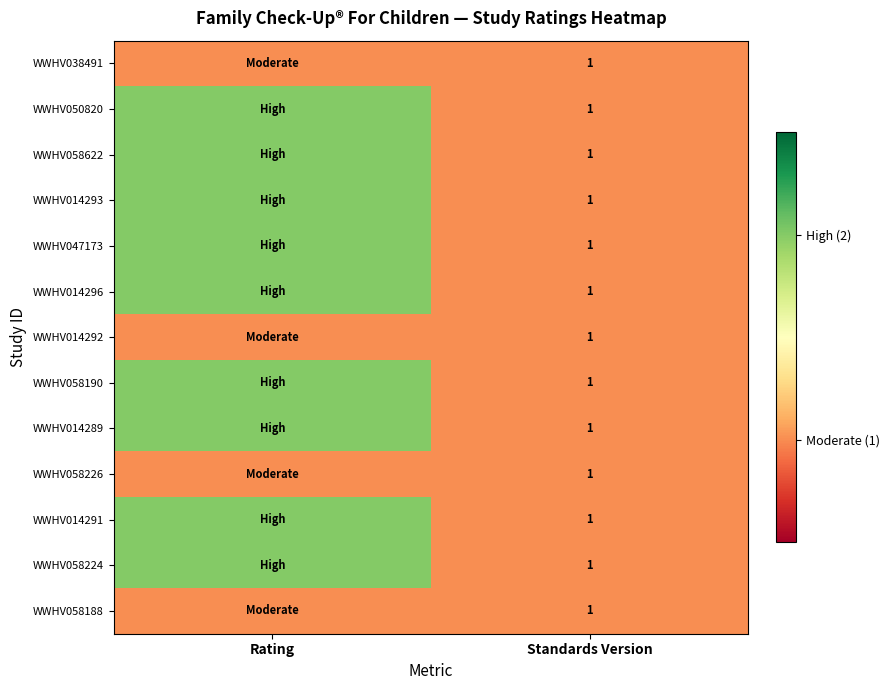

How many data points does each series have?

2